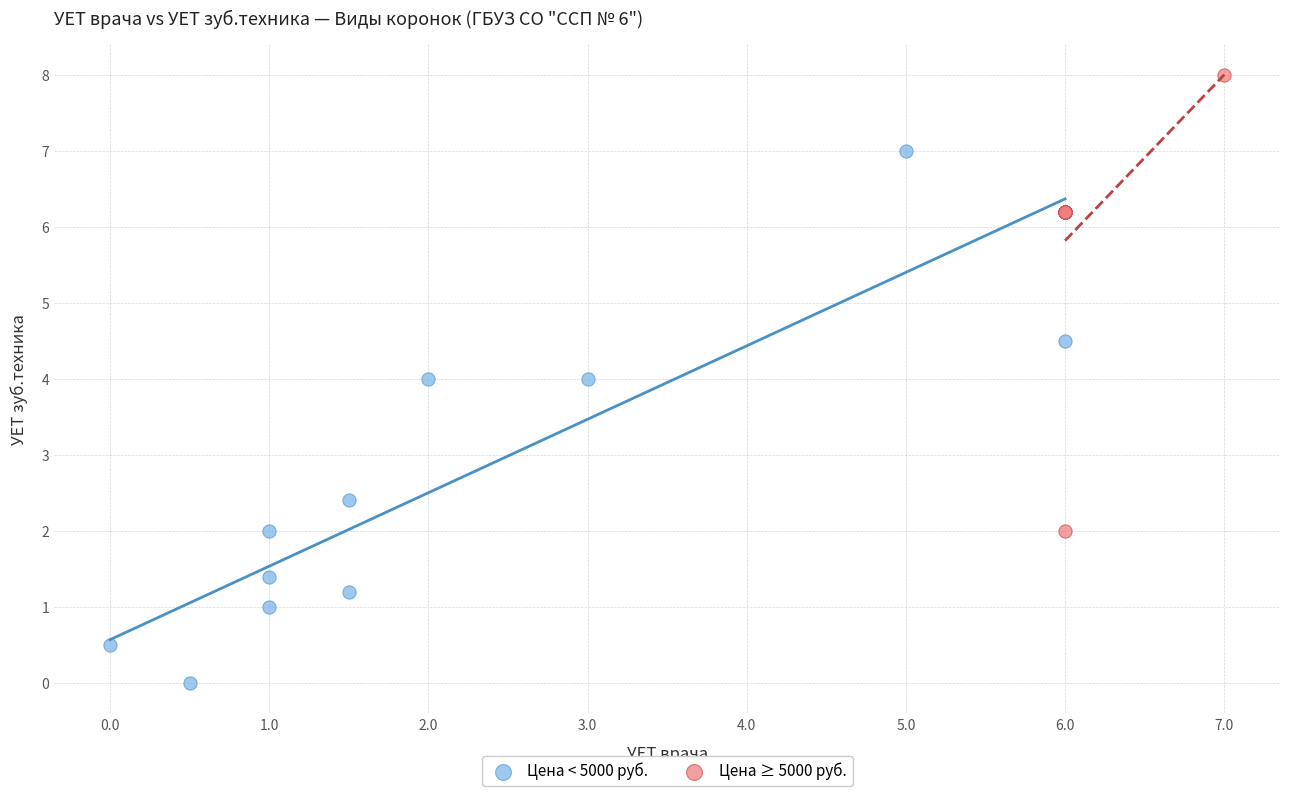

Which series has the widest spread of Y values?

Цена < 5000 руб.